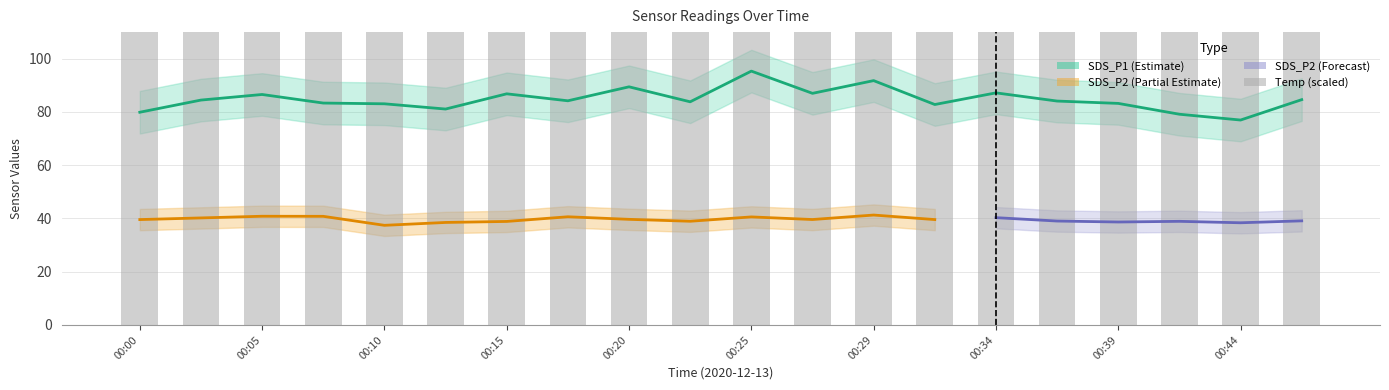

What is the sum of all SDS_P1 values?

1694.9